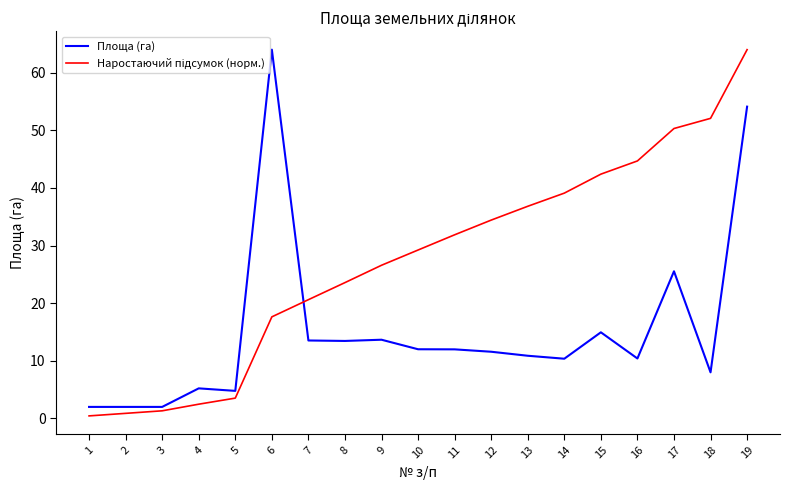

Between 6 and 11, which series saw the biggest shift?

Площа (га)